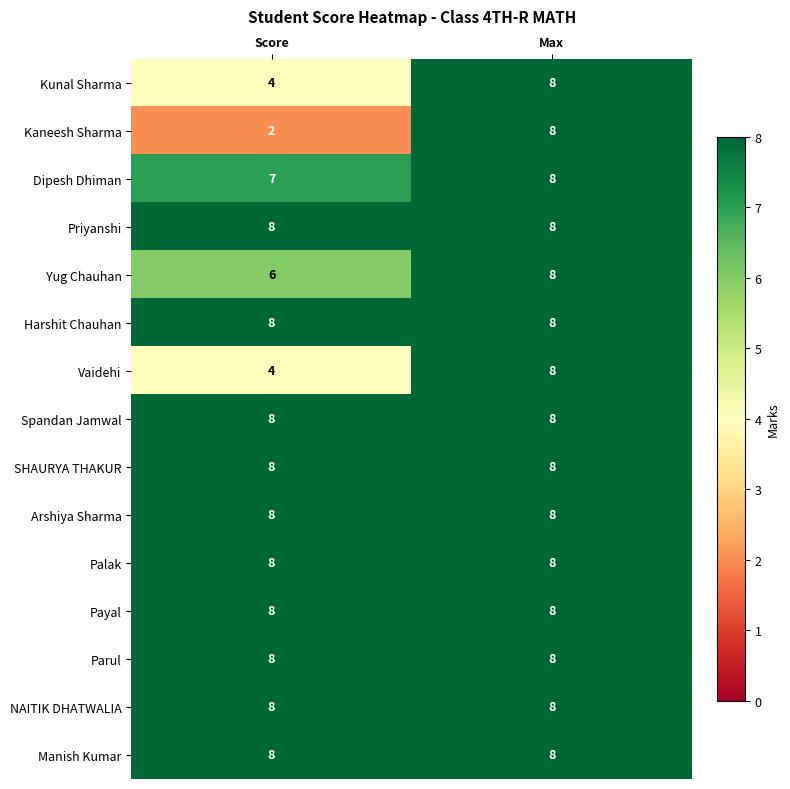

The value of Dipesh Dhiman at Score is 7. True or false?

True